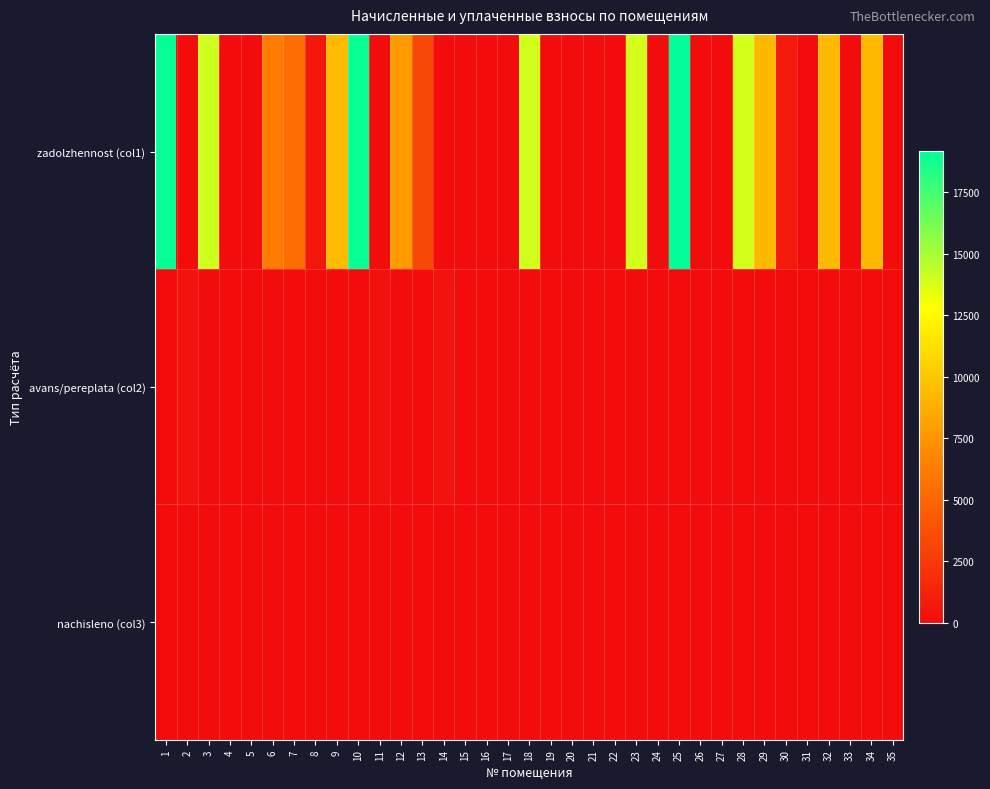

At 11, list the series in order from largest to smallest.

avans/pereplata (col2), zadolzhennost (col1), nachisleno (col3)